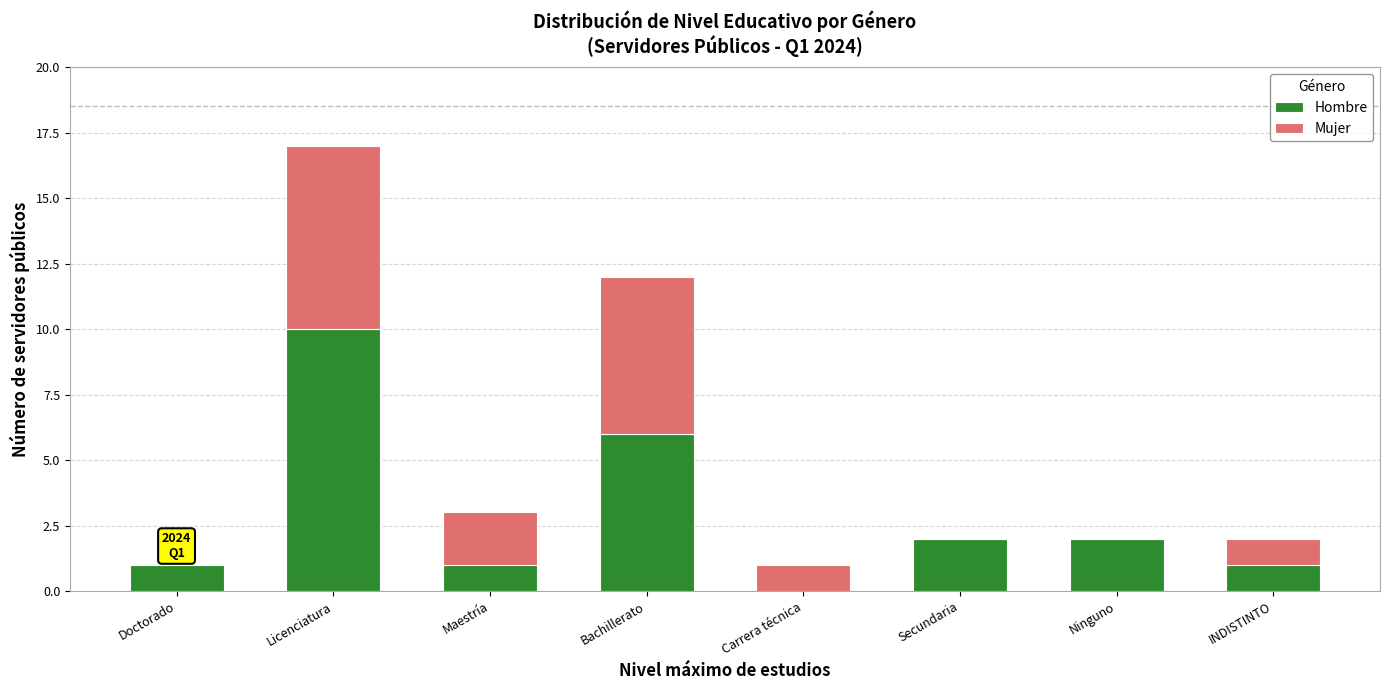

What is the sum of the Hombre values at Doctorado and Secundaria?

3